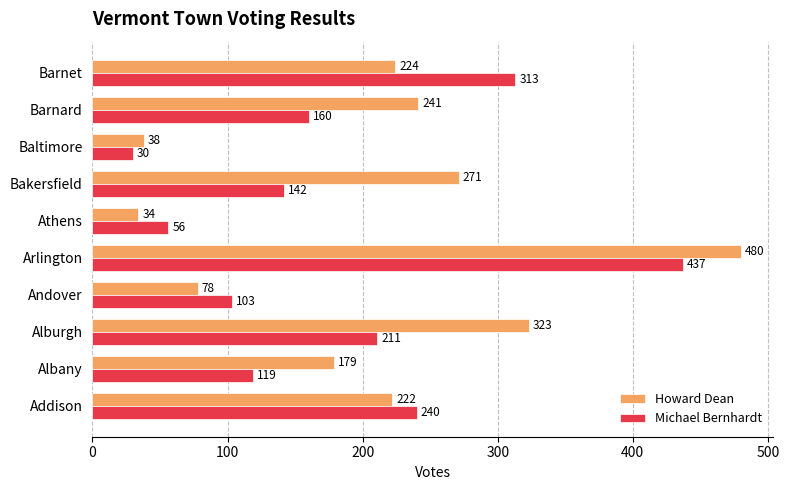

What is the average value of the Michael Bernhardt series?

181